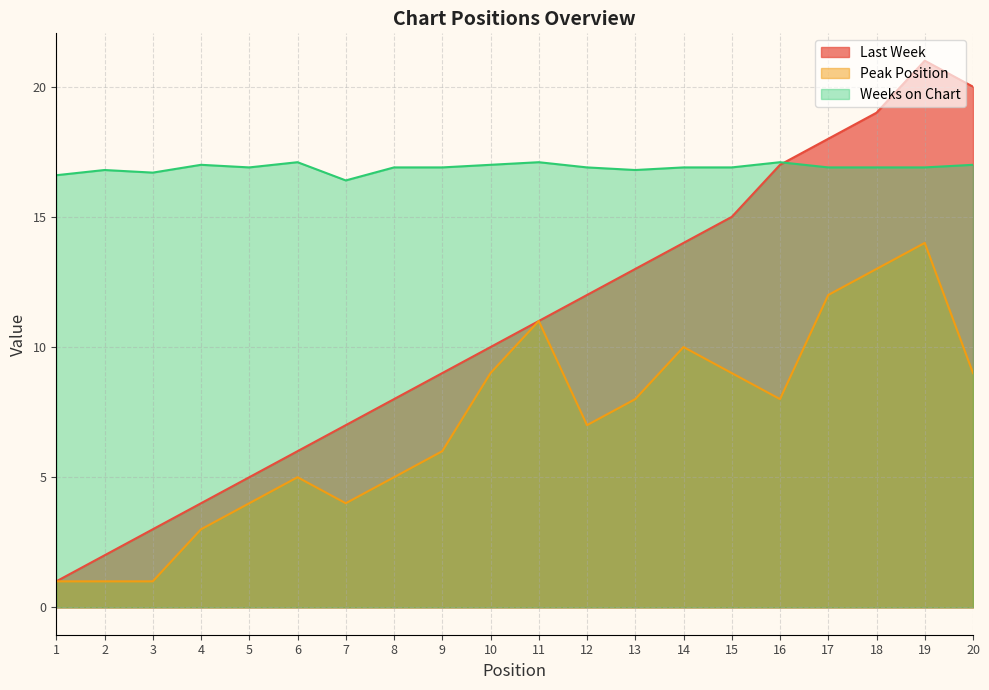

What is the value of the Weeks on Chart point at the 15th from the left?

16.9